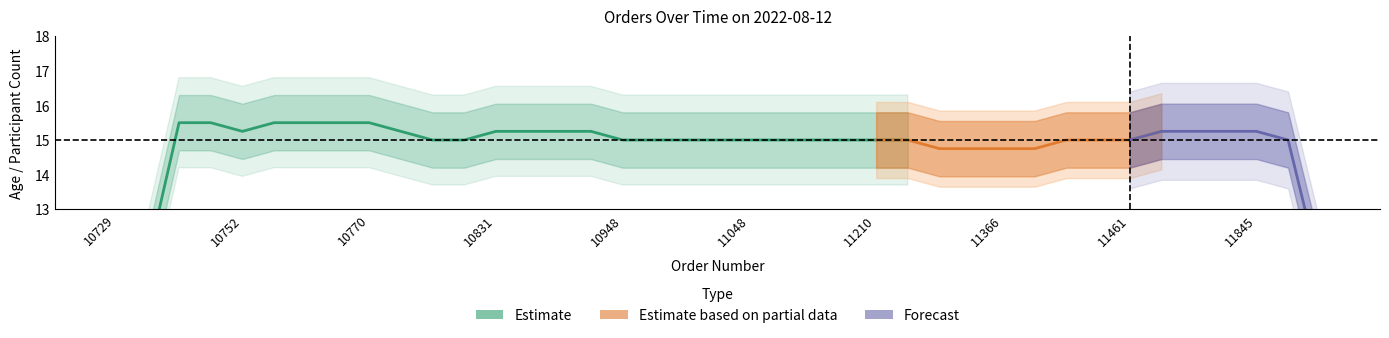

How many data points does each series have?

39